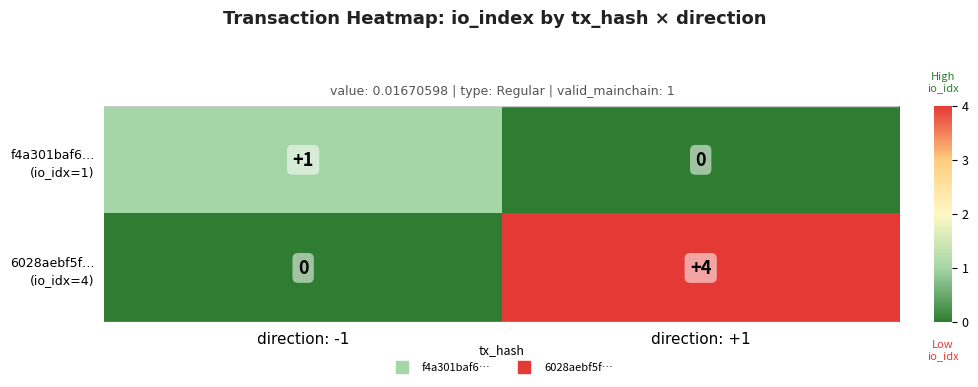

At which category is the sum across all series the highest?

direction: +1